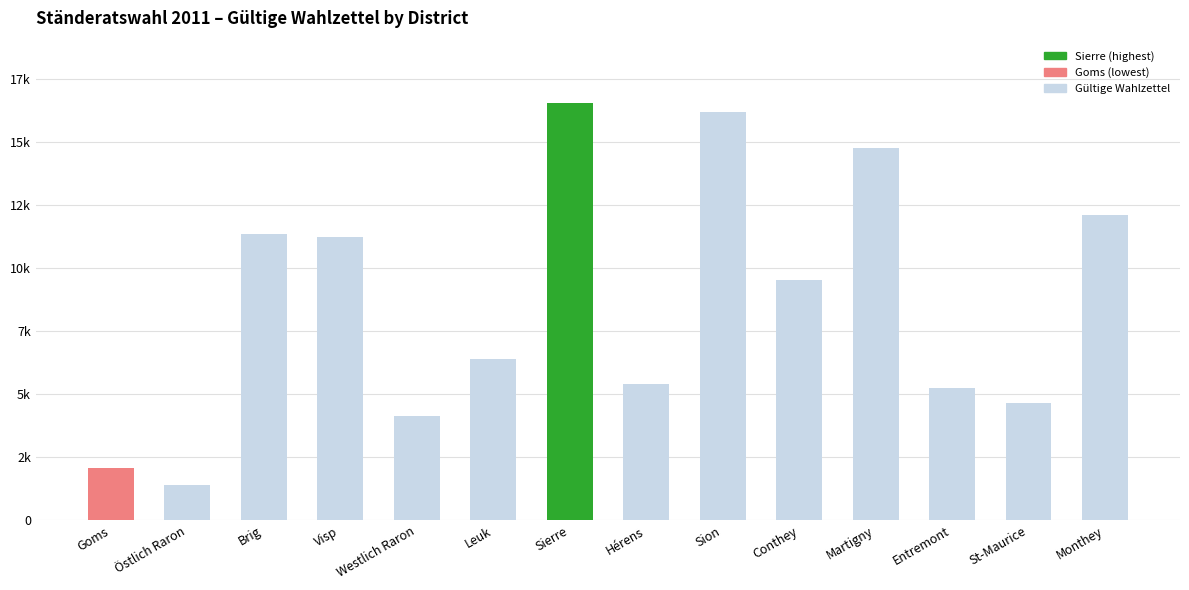

What is the change in value from Leuk to Entremont?

-1143